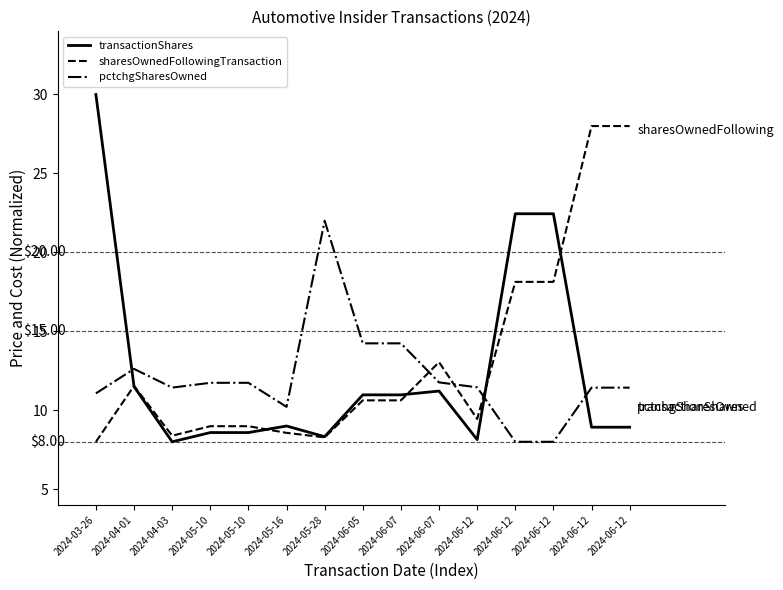

Rank the series by their maximum value, from lowest to highest.

pctchgSharesOwned, sharesOwnedFollowingTransaction, transactionShares